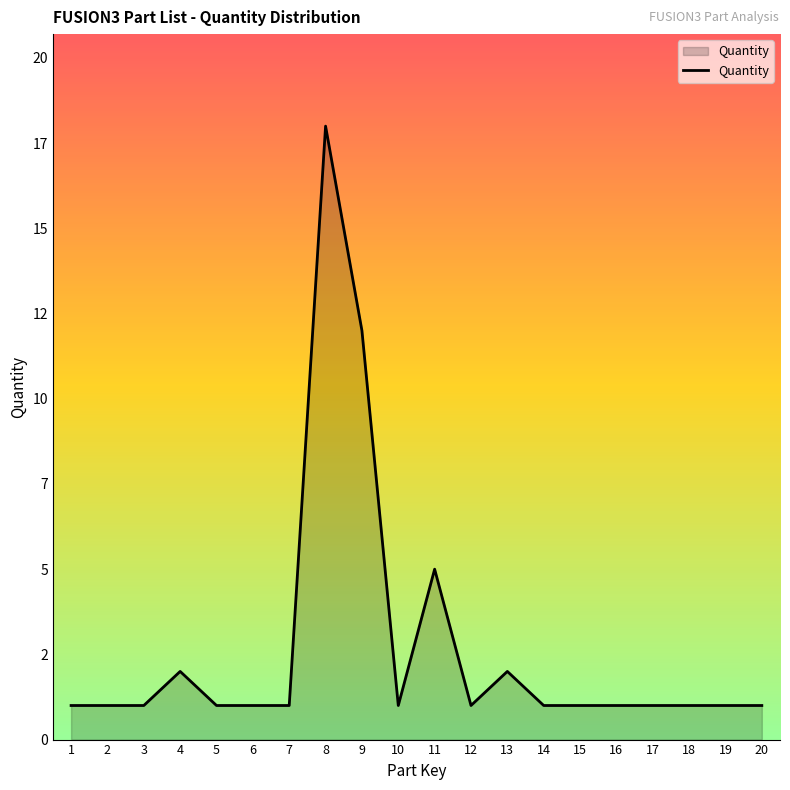

The chart shows a value of 1 at 19. True or false?

False